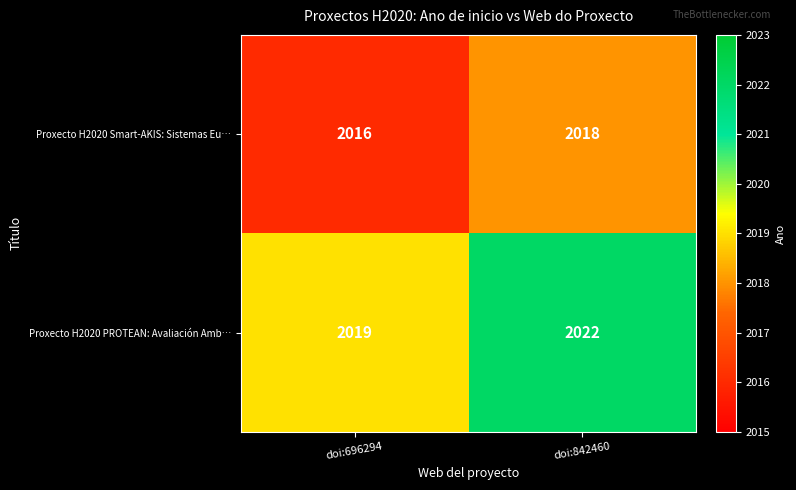

Which label corresponds to the smallest value in the chart?

doi:696294